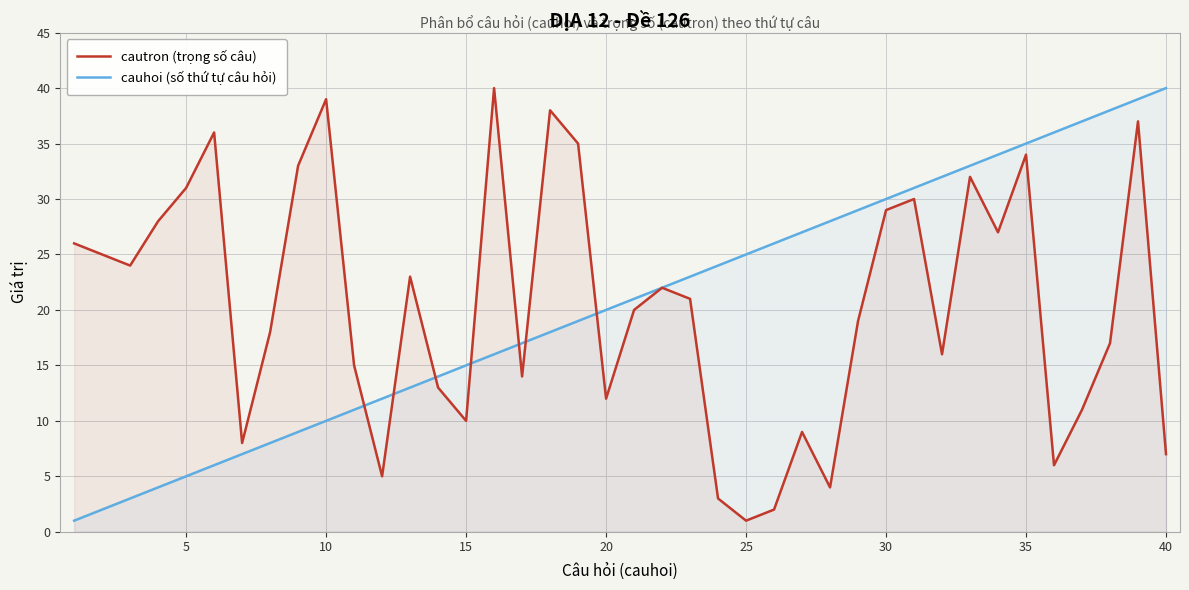

What is the difference between the highest and lowest values at 30?

1